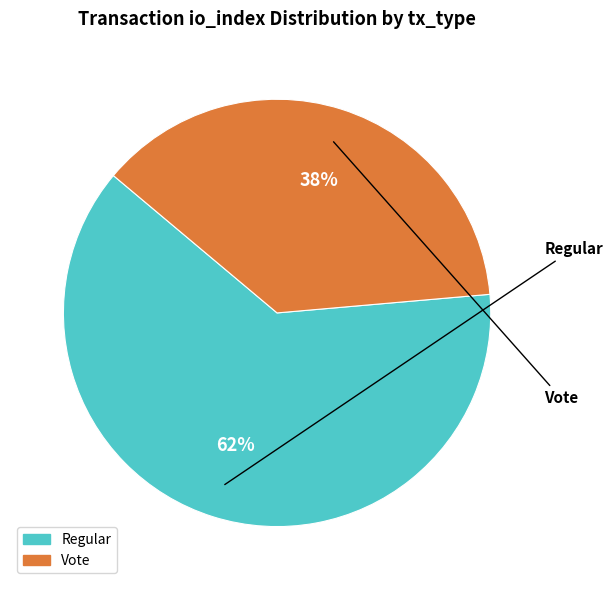

How many segments does this pie chart have?

2